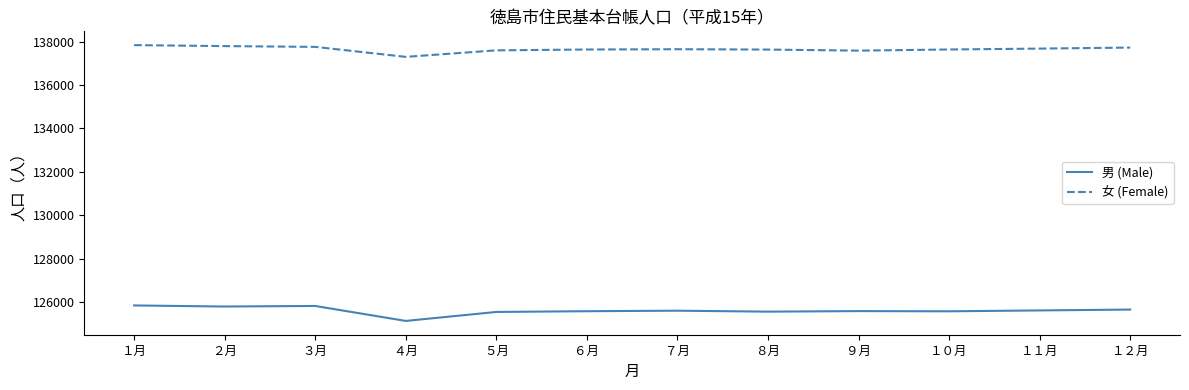

True or false: 男 (Male) has a value of 191366 at １２月.

False